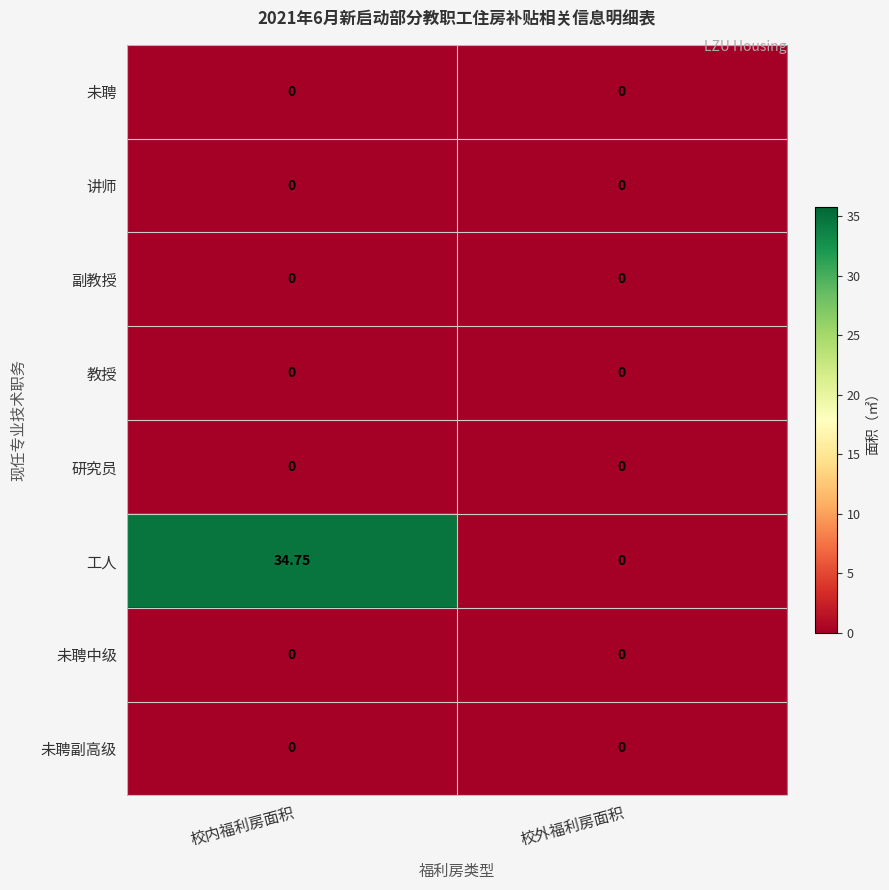

Which category has the highest value across all series?

校内福利房面积